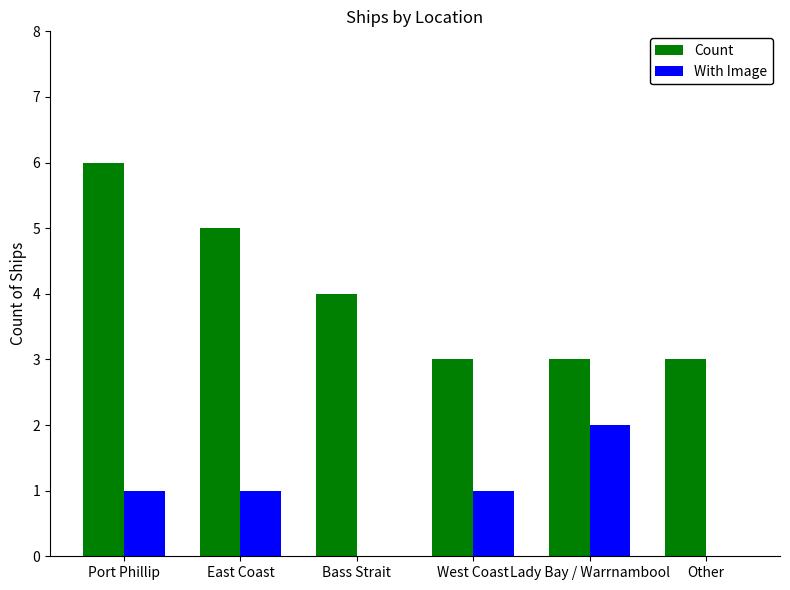

The value of With Image at Other is 0. True or false?

True